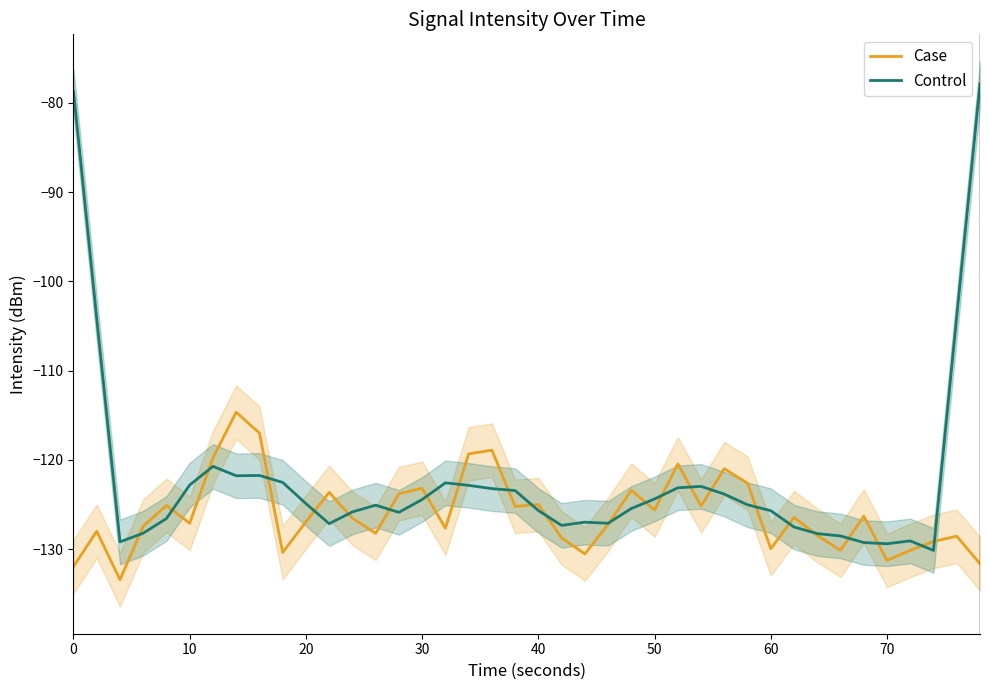

What is the lowest value of the Control series?

-130.1